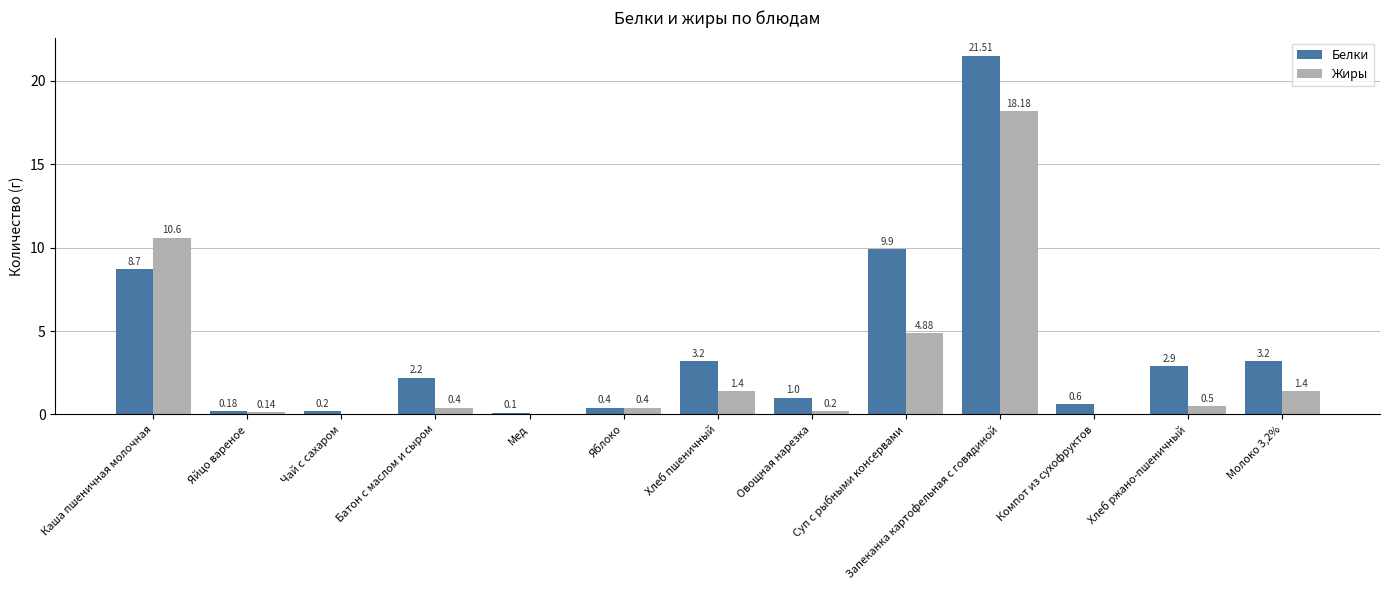

Which label corresponds to the largest value in the chart?

Запеканка картофельная с говядиной